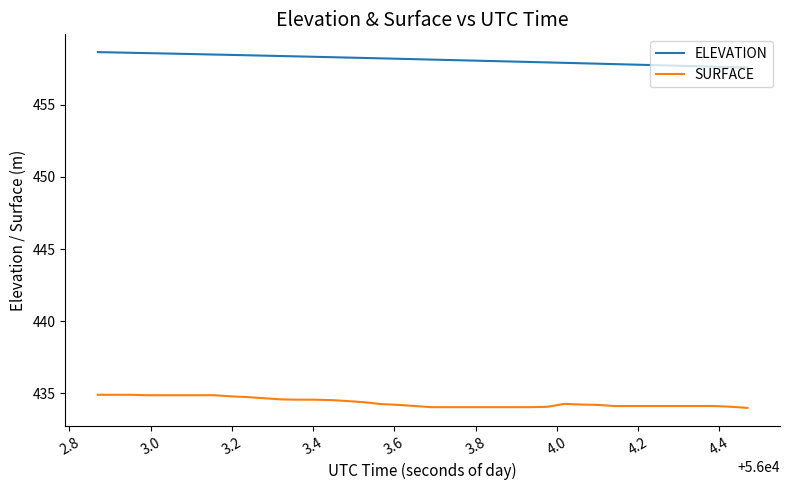

Does the chart display data point markers on the line(s)?

No